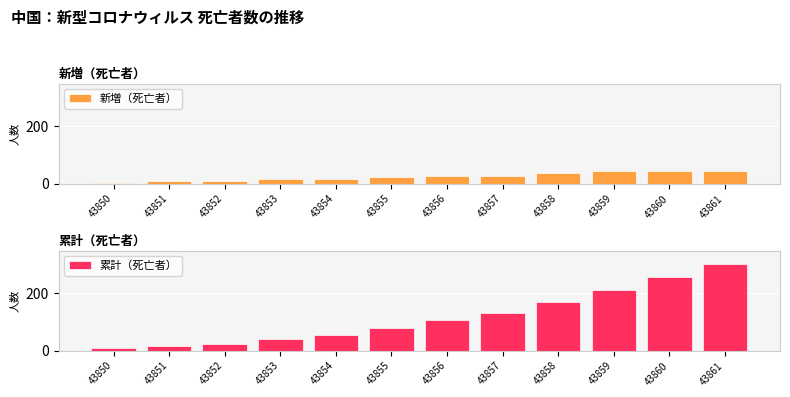

Are the bars horizontal?

No